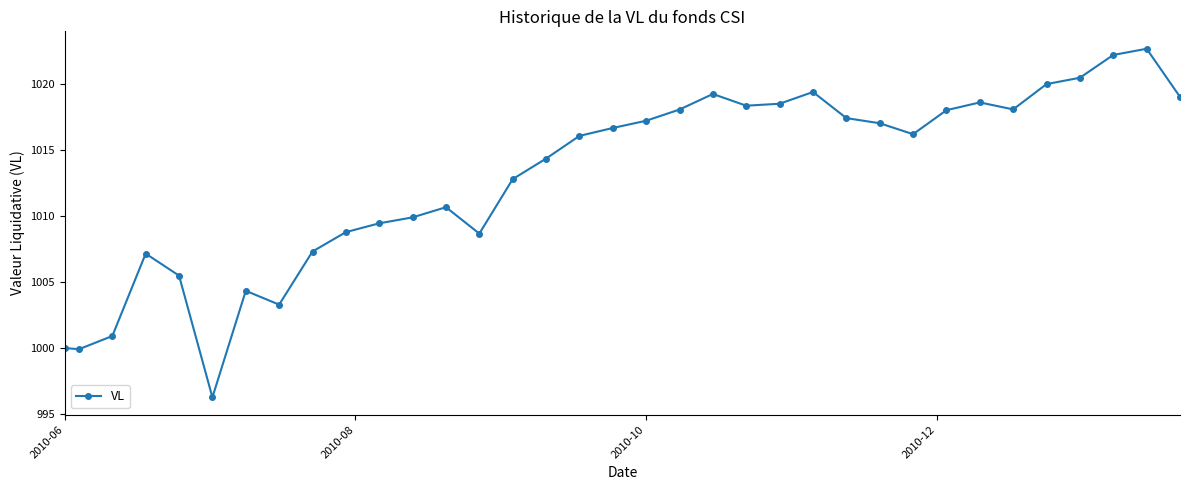

What is the smallest value displayed?

996.3